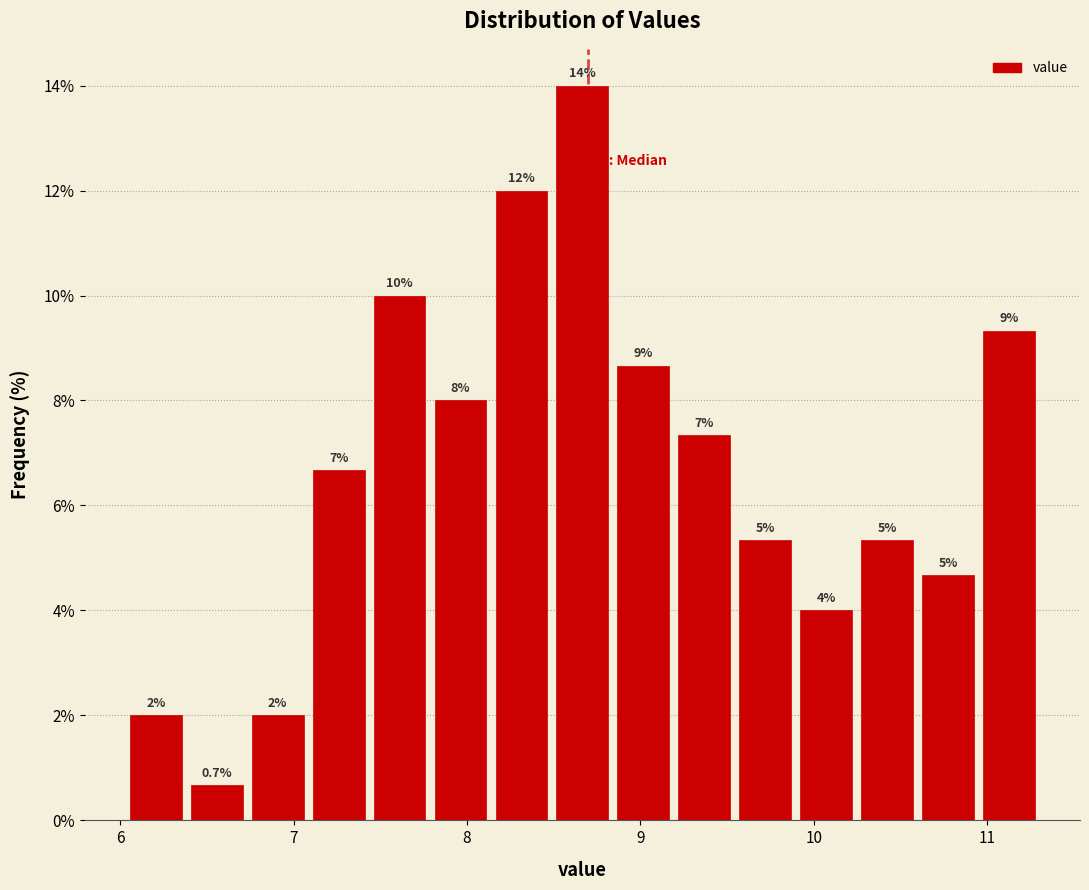

Around what value on the x-axis is the tallest bar? Give the approximate position of its centre, as read against the axis.

8.7